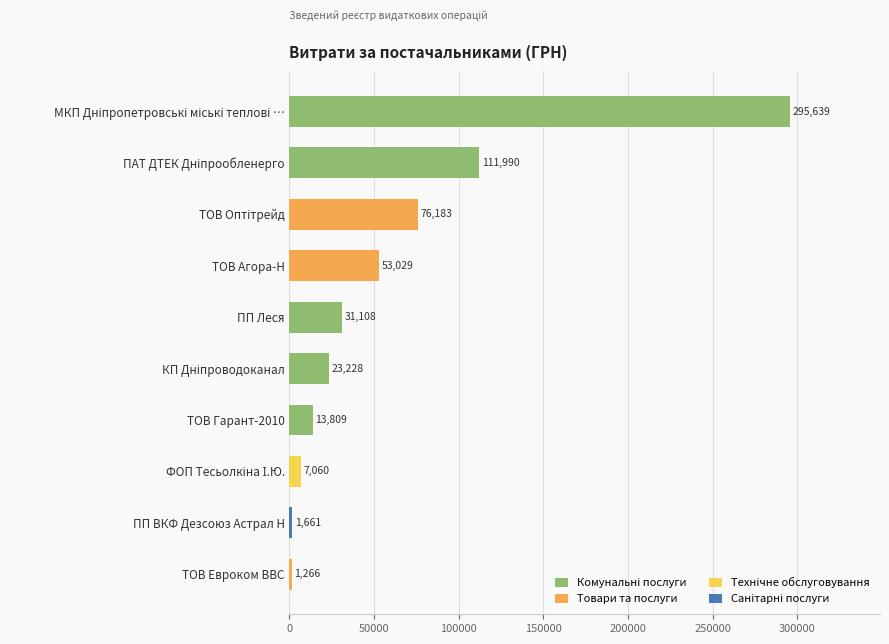

What is the smallest value displayed?

1266.3